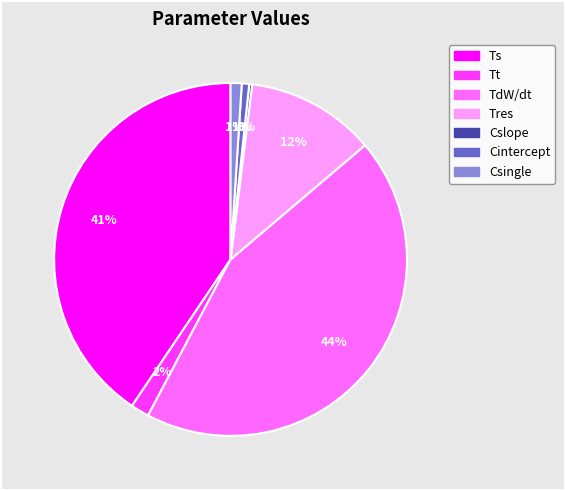

Is there any slice that represents more than half of the pie?

No